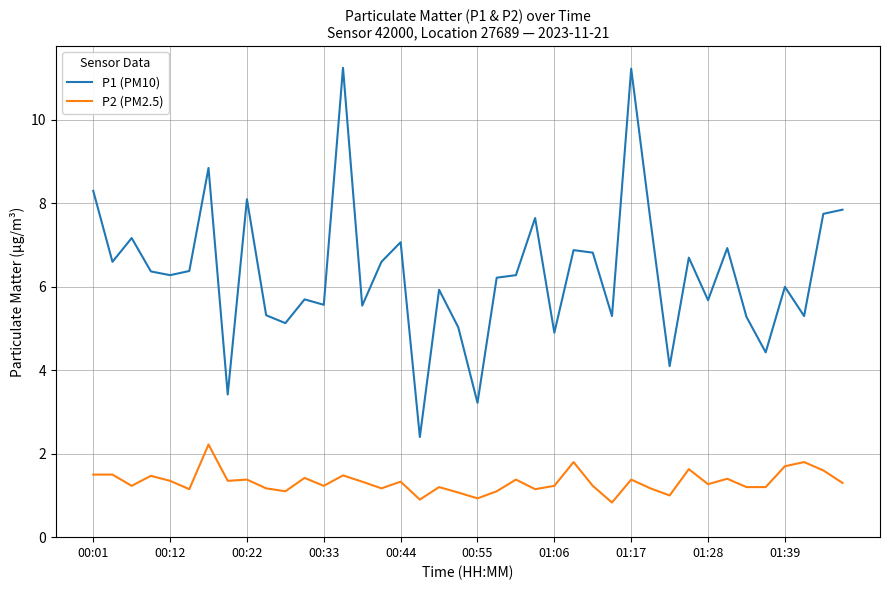

What is the lowest value of the P2 (PM2.5) series?

0.8